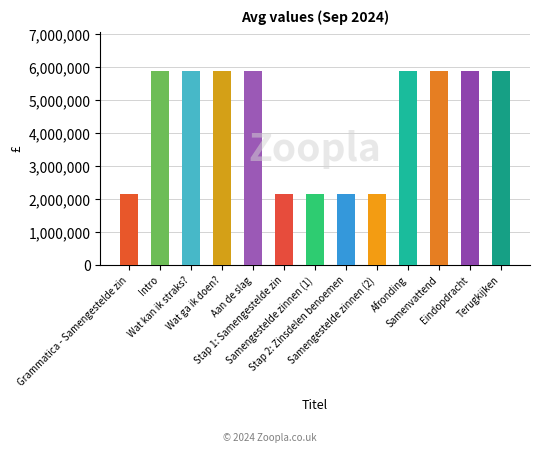

Approximately how many times larger is the value at Samengestelde zinnen (2) compared to Wat ga ik doen??

0.4